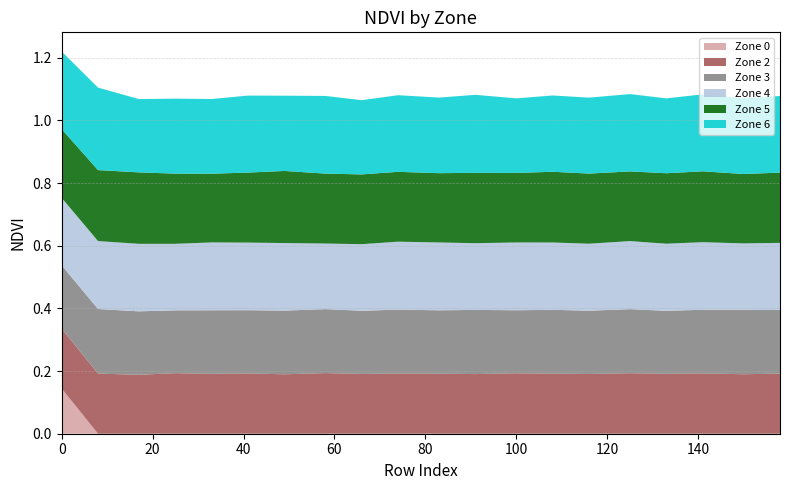

Reading left to right, list all the values displayed in this chart.

Zone 0: 0=0.1	8=0.0	17=0.0	25=0.0	33=0.0	41=0.0	49=0.0	58=0.0	66=0.0	74=0.0	83=0.0	91=0.0	100=0.0	108=0.0	116=0.0	125=0.0	133=0.0	141=0.0	150=0.0	158=0.0
Zone 2: 0=0.2	8=0.2	17=0.2	25=0.2	33=0.2	41=0.2	49=0.2	58=0.2	66=0.2	74=0.2	83=0.2	91=0.2	100=0.2	108=0.2	116=0.2	125=0.2	133=0.2	141=0.2	150=0.2	158=0.2
Zone 3: 0=0.2	8=0.2	17=0.2	25=0.2	33=0.2	41=0.2	49=0.2	58=0.2	66=0.2	74=0.2	83=0.2	91=0.2	100=0.2	108=0.2	116=0.2	125=0.2	133=0.2	141=0.2	150=0.2	158=0.2
Zone 4: 0=0.2	8=0.2	17=0.2	25=0.2	33=0.2	41=0.2	49=0.2	58=0.2	66=0.2	74=0.2	83=0.2	91=0.2	100=0.2	108=0.2	116=0.2	125=0.2	133=0.2	141=0.2	150=0.2	158=0.2
Zone 5: 0=0.2	8=0.2	17=0.2	25=0.2	33=0.2	41=0.2	49=0.2	58=0.2	66=0.2	74=0.2	83=0.2	91=0.2	100=0.2	108=0.2	116=0.2	125=0.2	133=0.2	141=0.2	150=0.2	158=0.2
Zone 6: 0=0.2	8=0.3	17=0.2	25=0.2	33=0.2	41=0.2	49=0.2	58=0.2	66=0.2	74=0.2	83=0.2	91=0.2	100=0.2	108=0.2	116=0.2	125=0.2	133=0.2	141=0.2	150=0.2	158=0.2